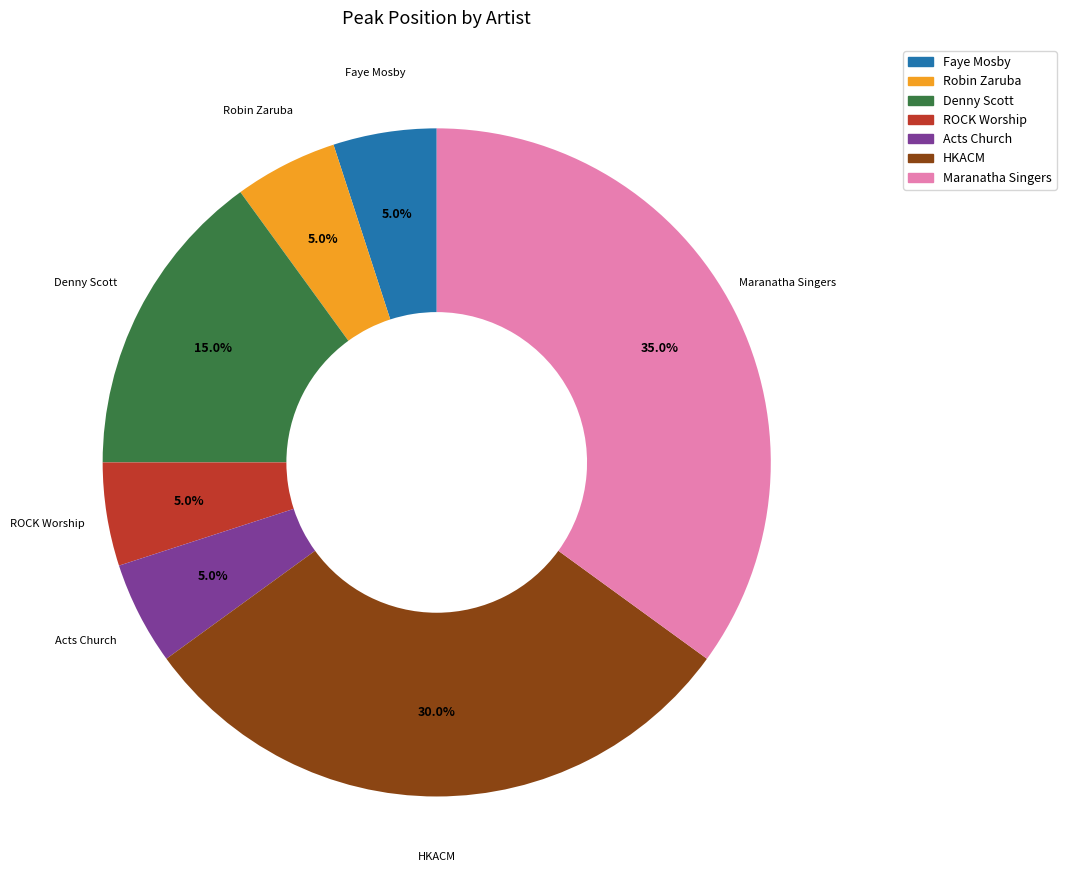

Is it true that ROCK Worship is 5% of the pie?

True